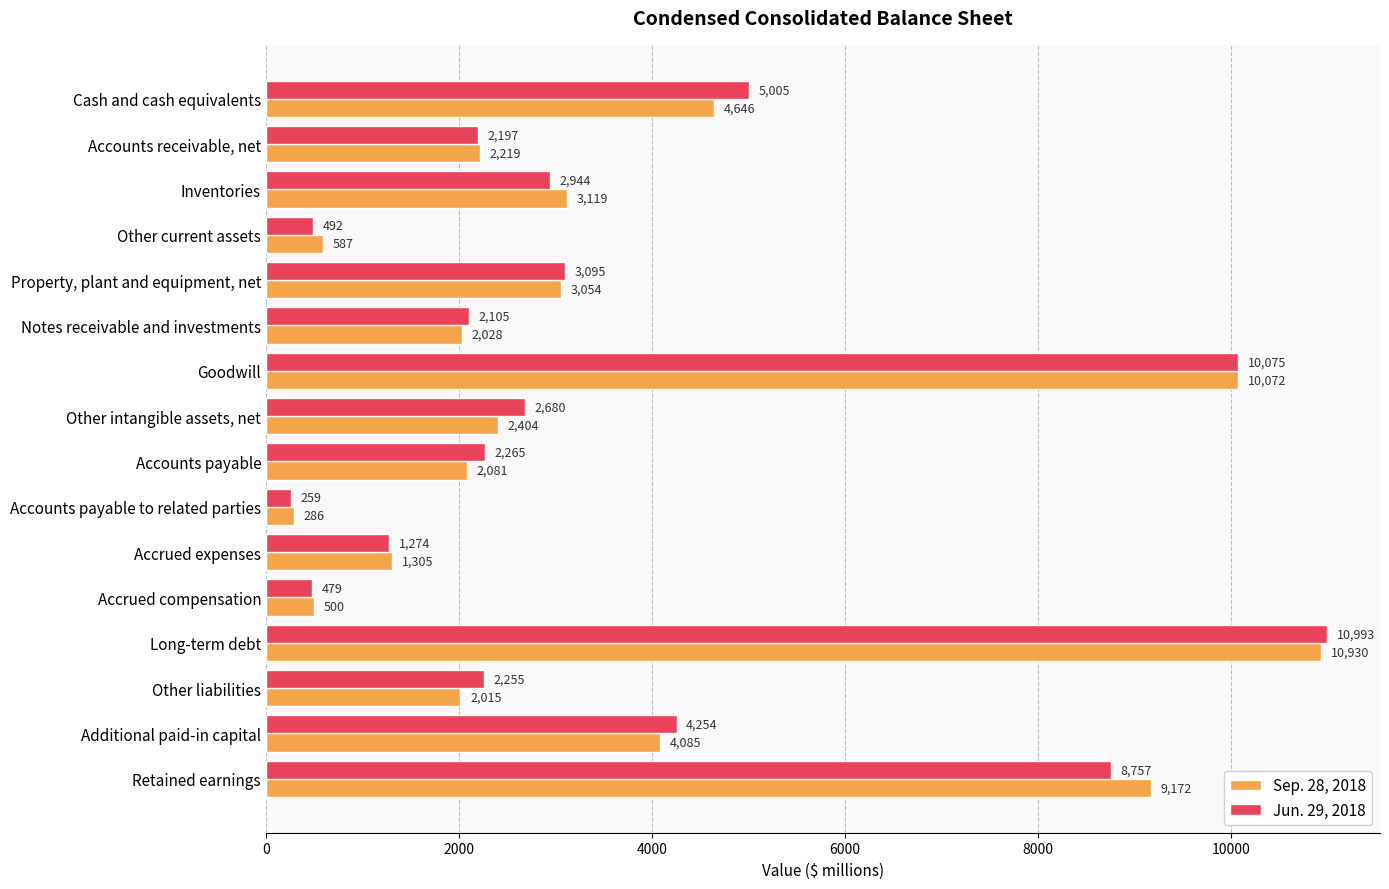

Which category has the highest value across all series?

Long-term debt